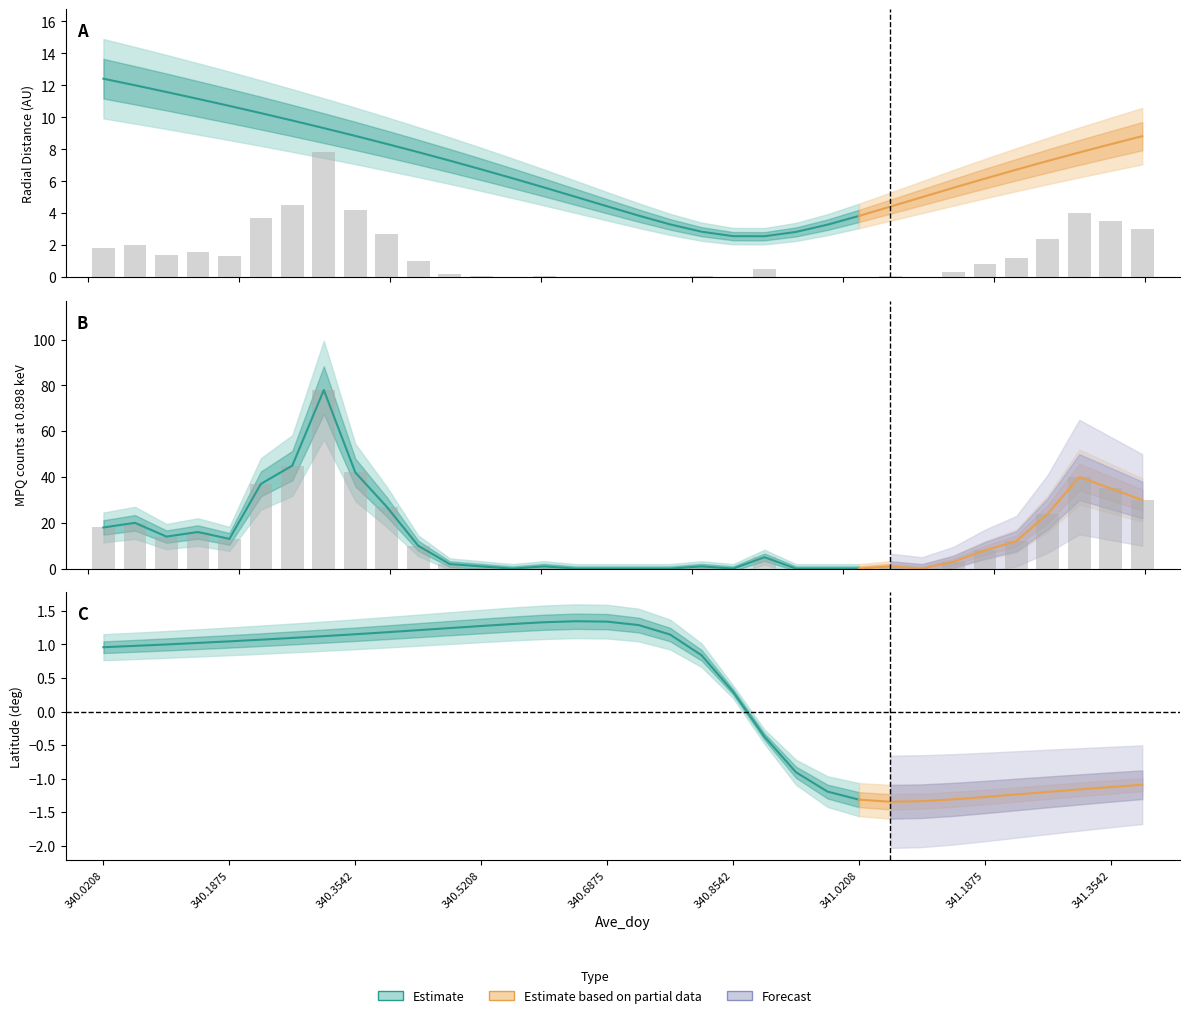

Where does the MPQ_0.898 series first go above 8?

340.0208